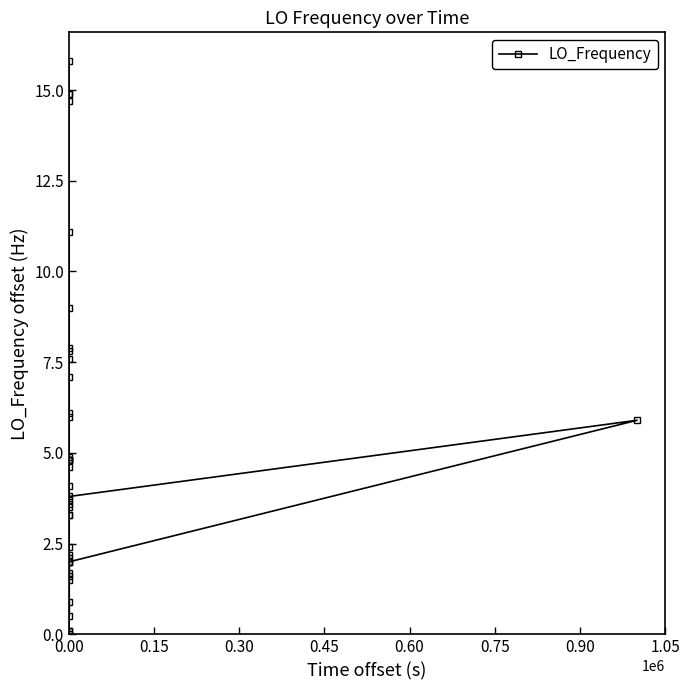

What is the maximum value shown in the chart?

15.8